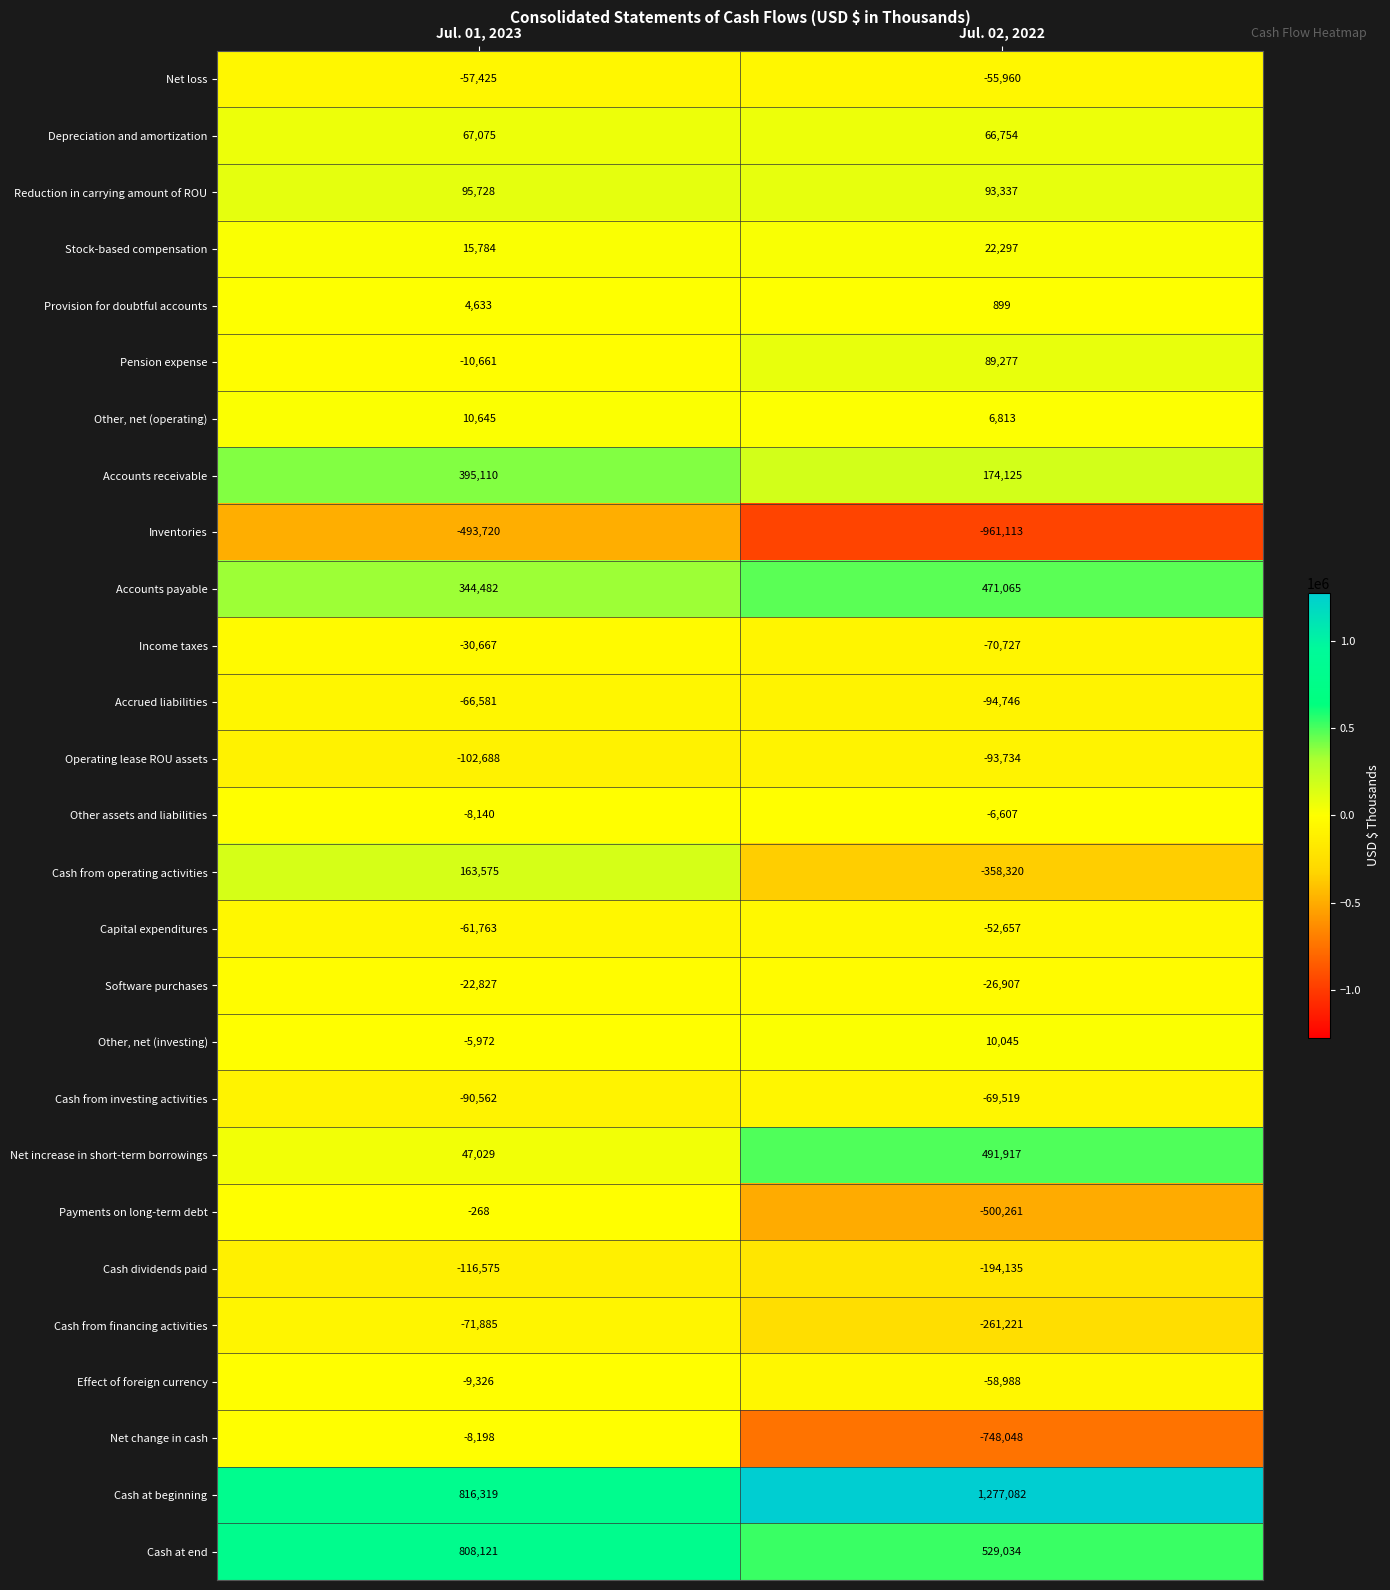

Rank the series at Jul. 02, 2022 from highest to lowest value.

Cash at beginning, Cash at end, Net increase in short-term borrowings, Accounts payable, Accounts receivable, Reduction in carrying amount of ROU, Pension expense, Depreciation and amortization, Stock-based compensation, Other, net (investing), Other, net (operating), Provision for doubtful accounts, Other assets and liabilities, Software purchases, Capital expenditures, Net loss, Effect of foreign currency, Cash from investing activities, Income taxes, Operating lease ROU assets, Accrued liabilities, Cash dividends paid, Cash from financing activities, Cash from operating activities, Payments on long-term debt, Net change in cash, Inventories